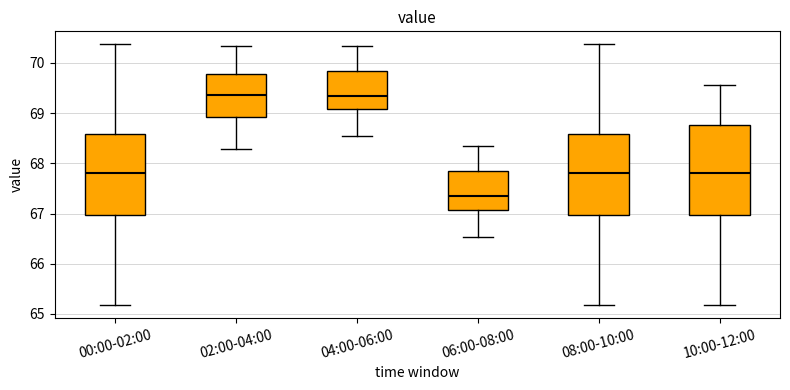

Where does the median line of the box for 02:00-04:00 sit on the y-axis? The values are not printed on the chart, so give them approximately, as read against the axis.

69.4